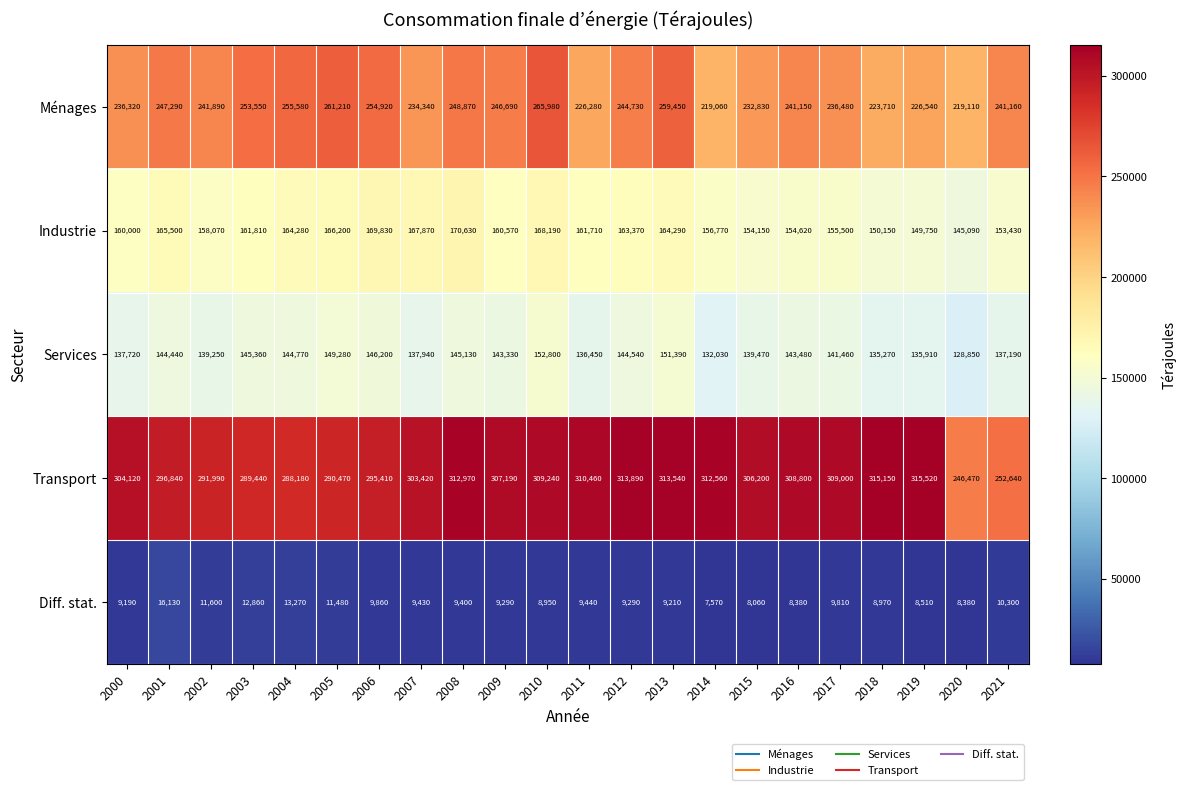

True or false: Ménages has a value of 226280 at 2011.

True